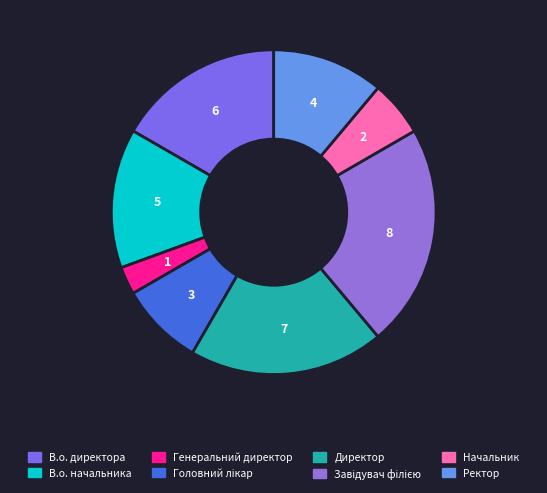

How many segments does this pie chart have?

8